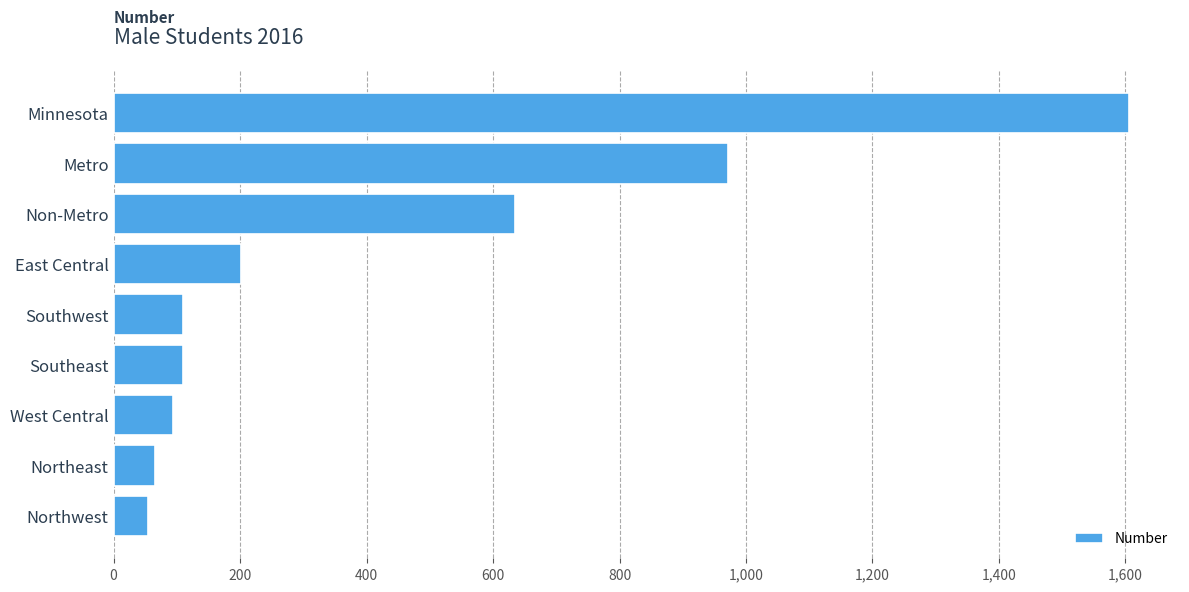

Which has a higher value, East Central or Metro?

Metro